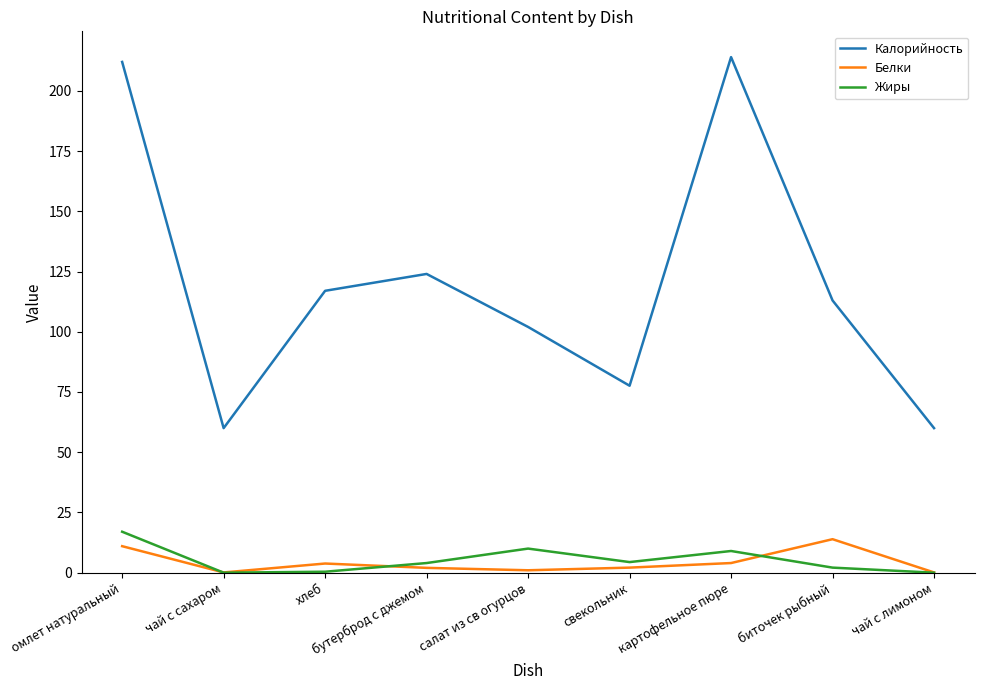

True or false: Белки and Калорийность cross at least once.

False